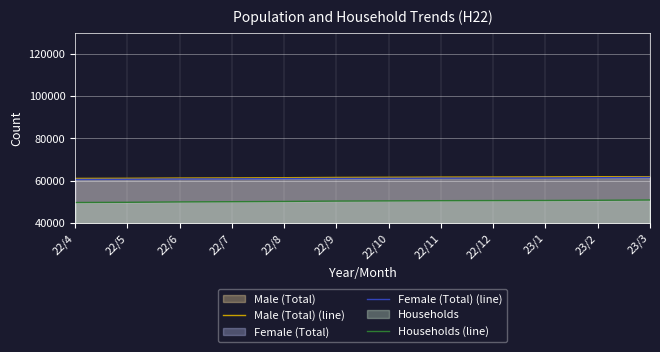

The Households (line) series shows 88944 at 22/8. True or false?

False